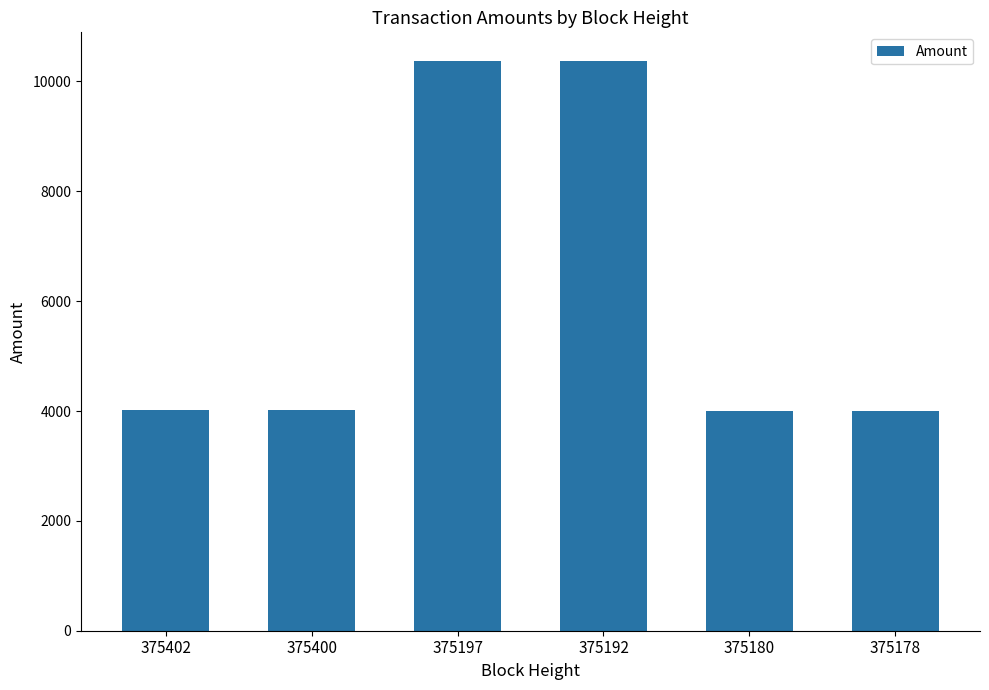

What is the sum of the values at 375197 and 375192?

20749.8